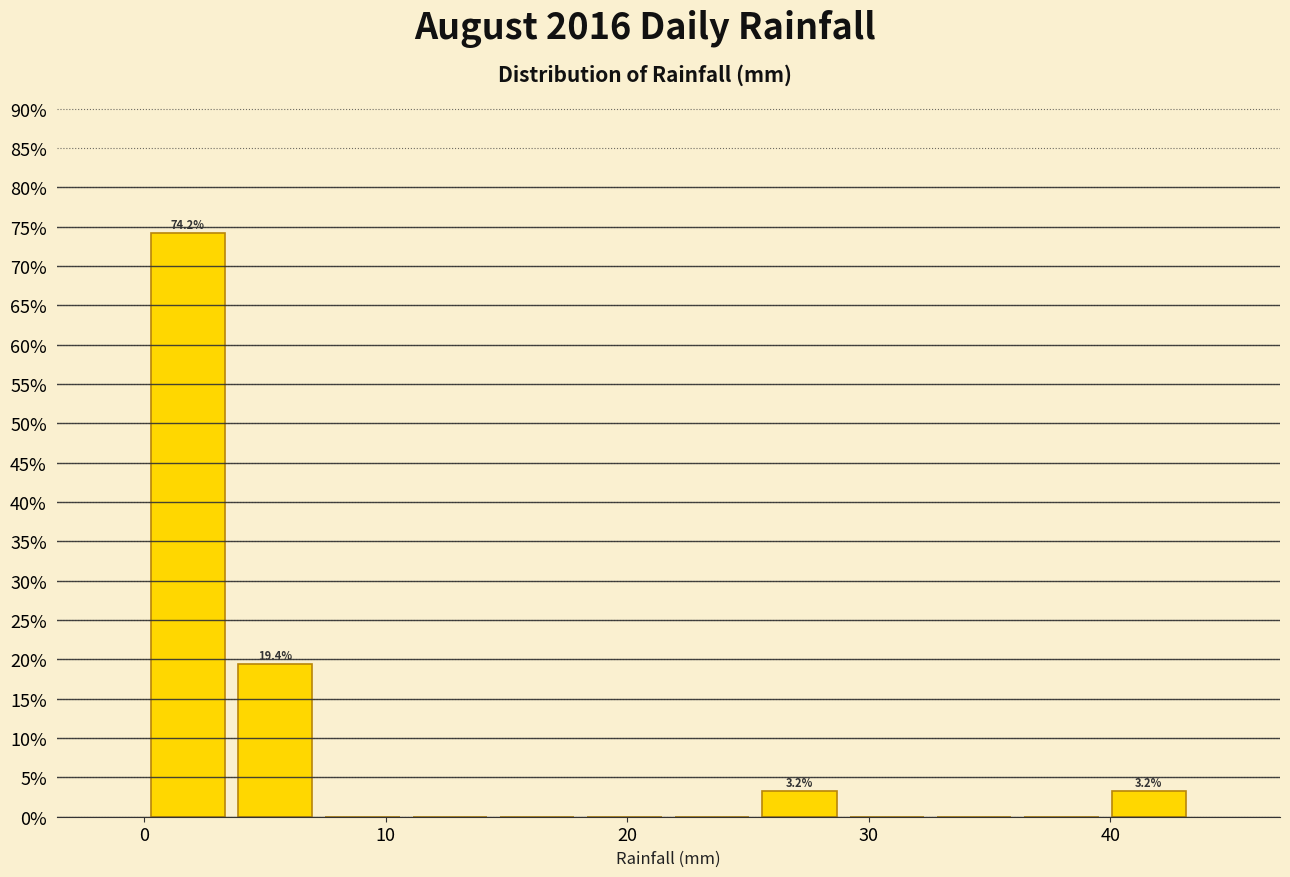

Around what value on the x-axis is the tallest bar? Give the approximate position of its centre, as read against the axis.

2